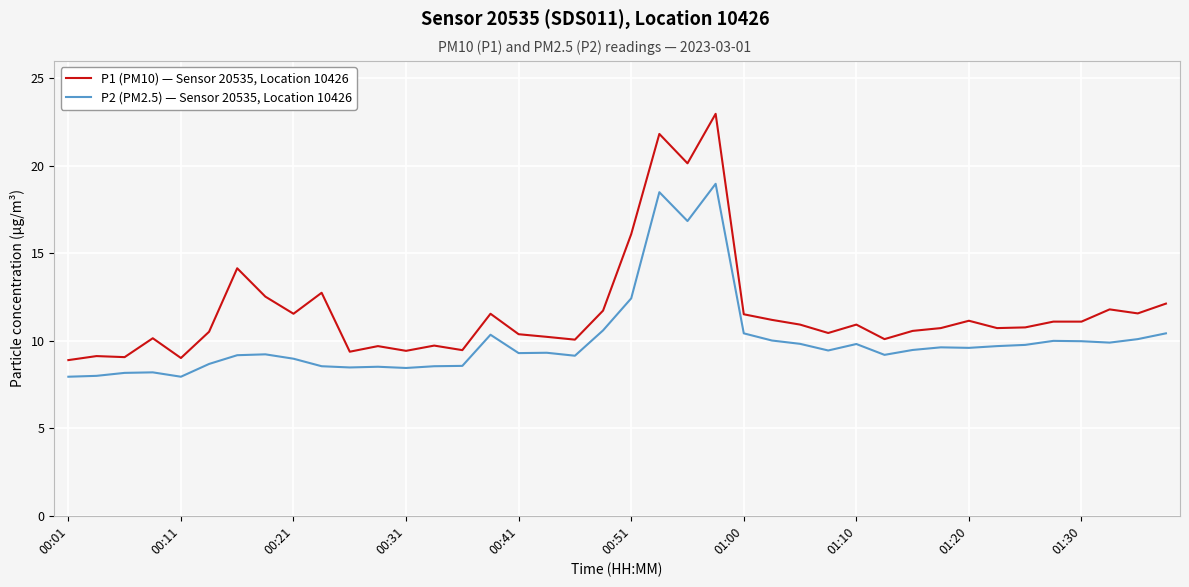

What is the sum of all P2 (PM2.5) — Sensor 20535, Location 10426 values?

400.3